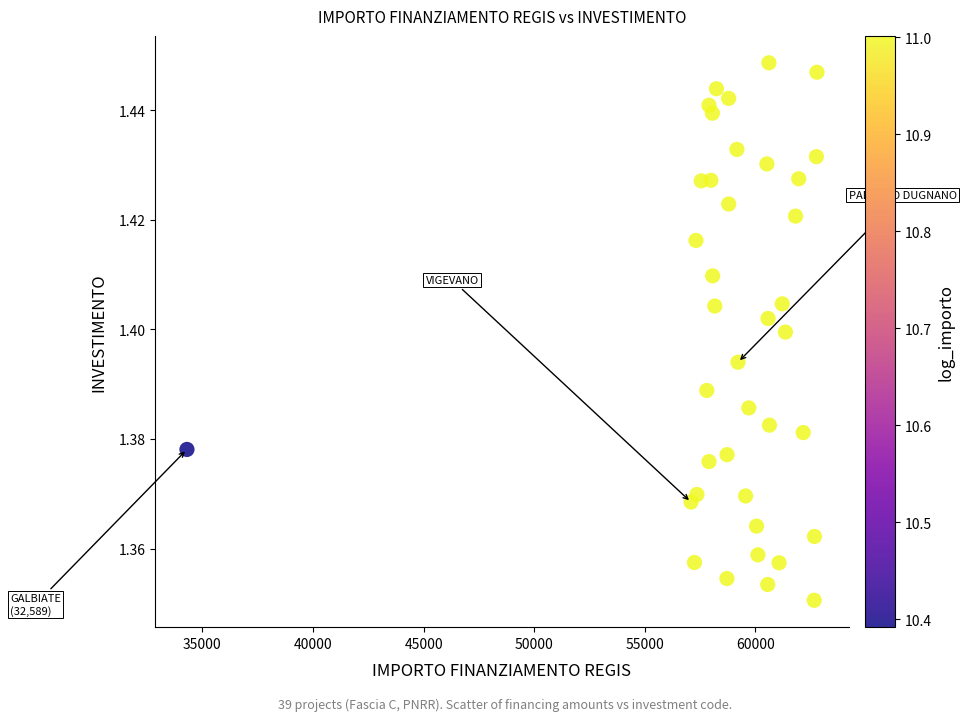

What is the range of X values (max minus min)?

28485.4